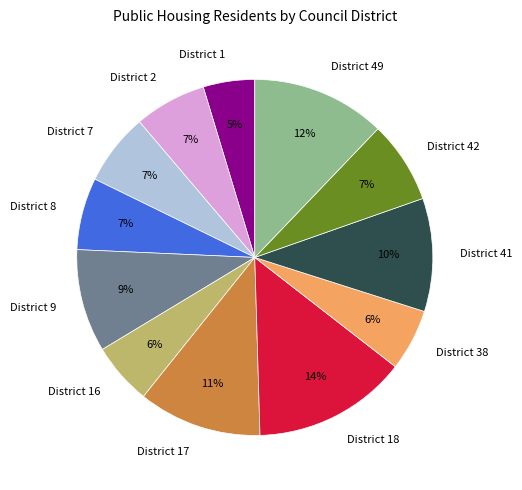

Which has a higher value, District 42 or District 18?

District 18